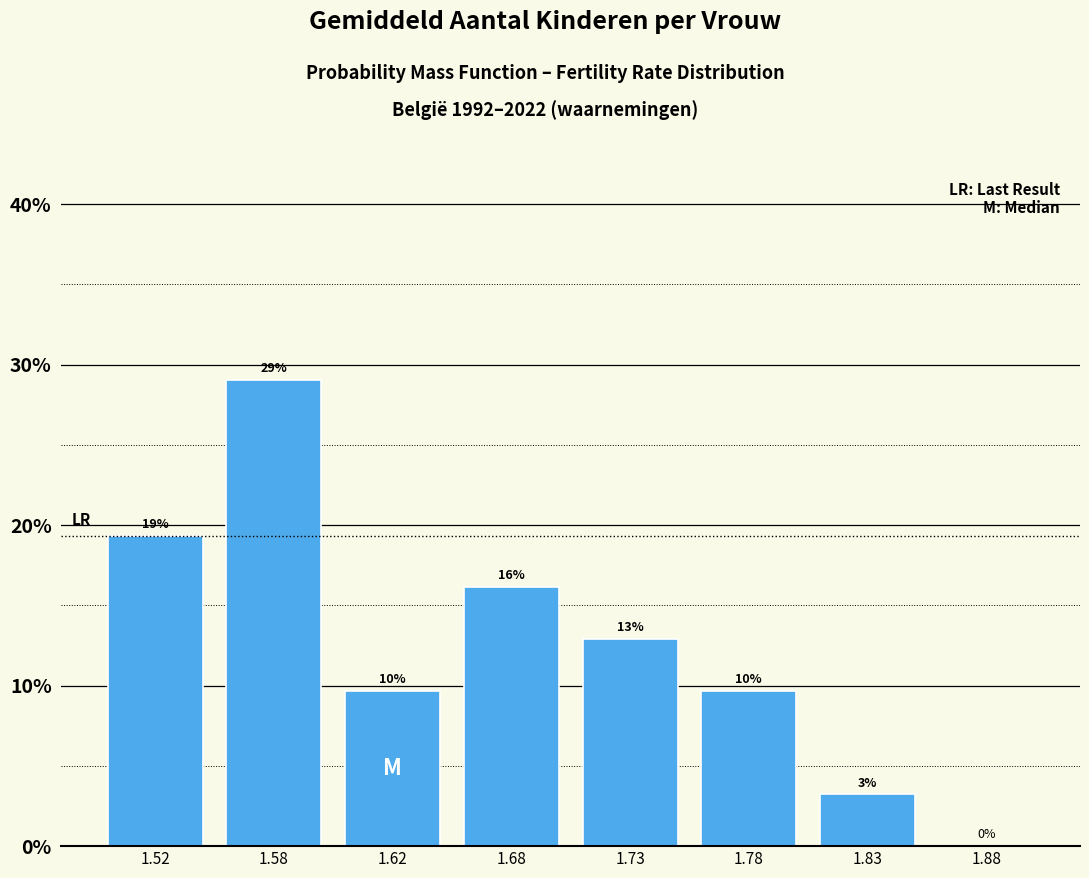

Are the bars horizontal?

No